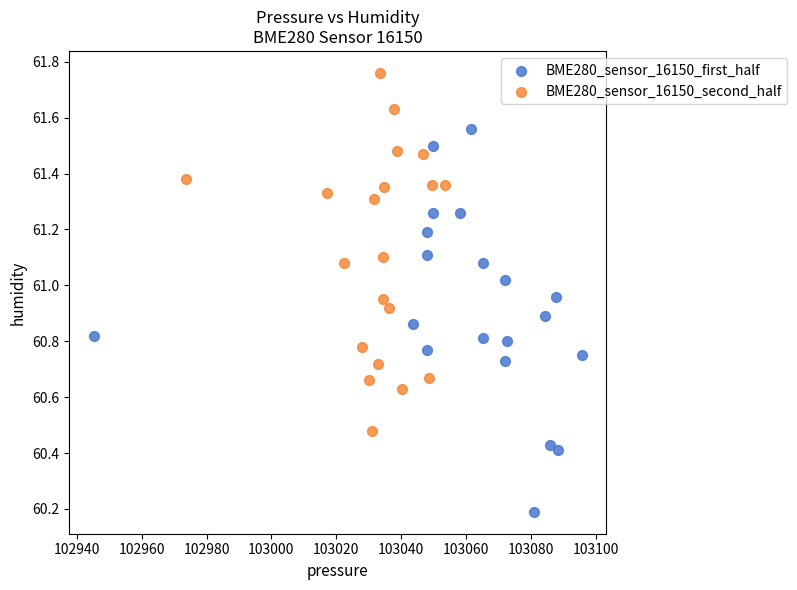

Which series reaches the maximum Y coordinate?

BME280_sensor_16150_second_half